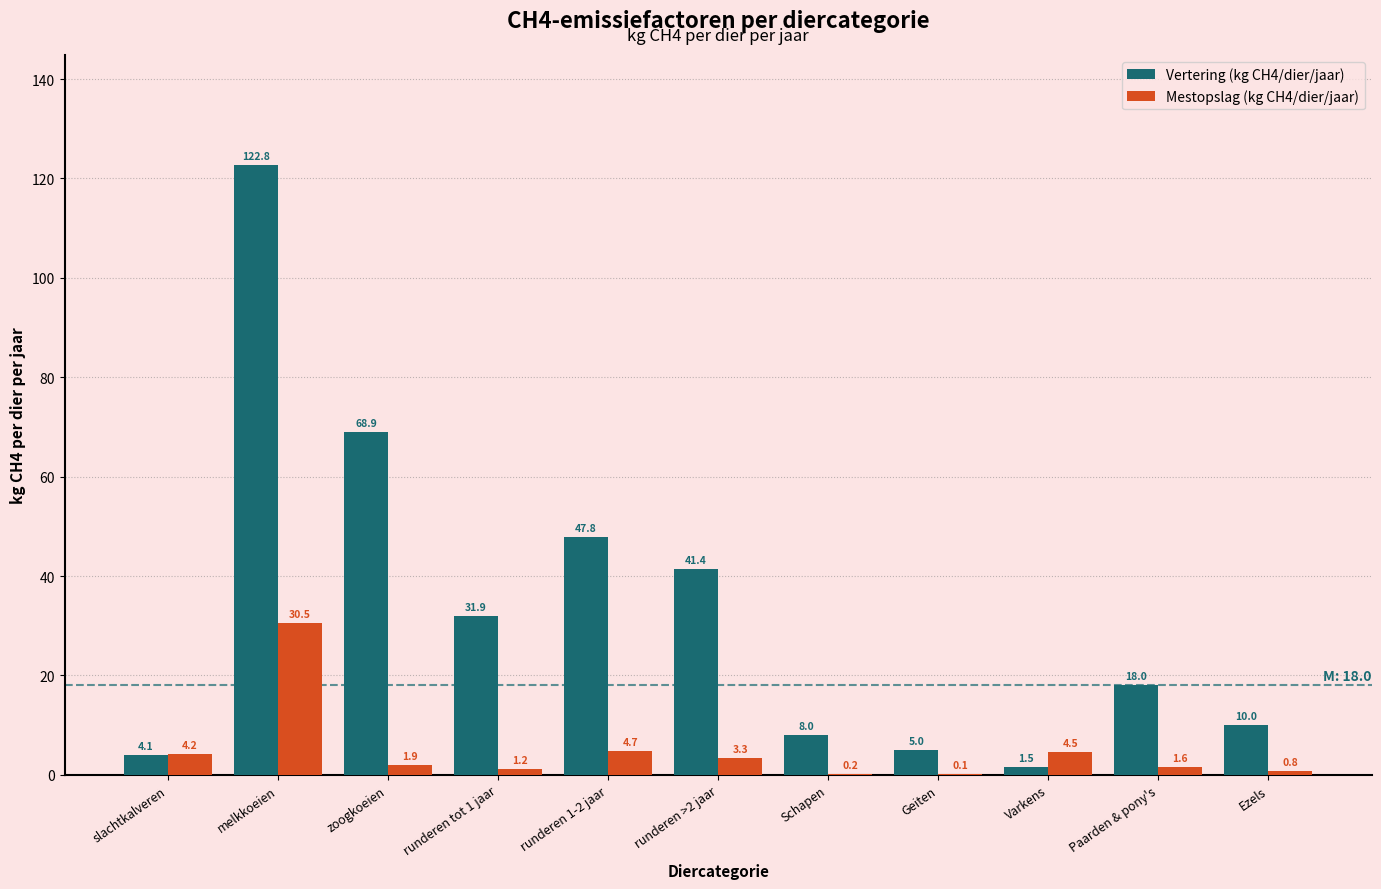

Reading left to right, what are all the values shown in this chart?

Vertering (kg CH4/dier/jaar): slachtkalveren=4.1	melkkoeien=122.8	zoogkoeien=68.9	runderen tot 1 jaar=31.9	runderen 1-2 jaar=47.8	runderen >2 jaar=41.4	Schapen=8.0	Geiten=5.0	Varkens=1.5	Paarden & pony's=18.0	Ezels=10.0
Mestopslag (kg CH4/dier/jaar): slachtkalveren=4.2	melkkoeien=30.5	zoogkoeien=1.9	runderen tot 1 jaar=1.2	runderen 1-2 jaar=4.7	runderen >2 jaar=3.3	Schapen=0.2	Geiten=0.1	Varkens=4.5	Paarden & pony's=1.6	Ezels=0.8